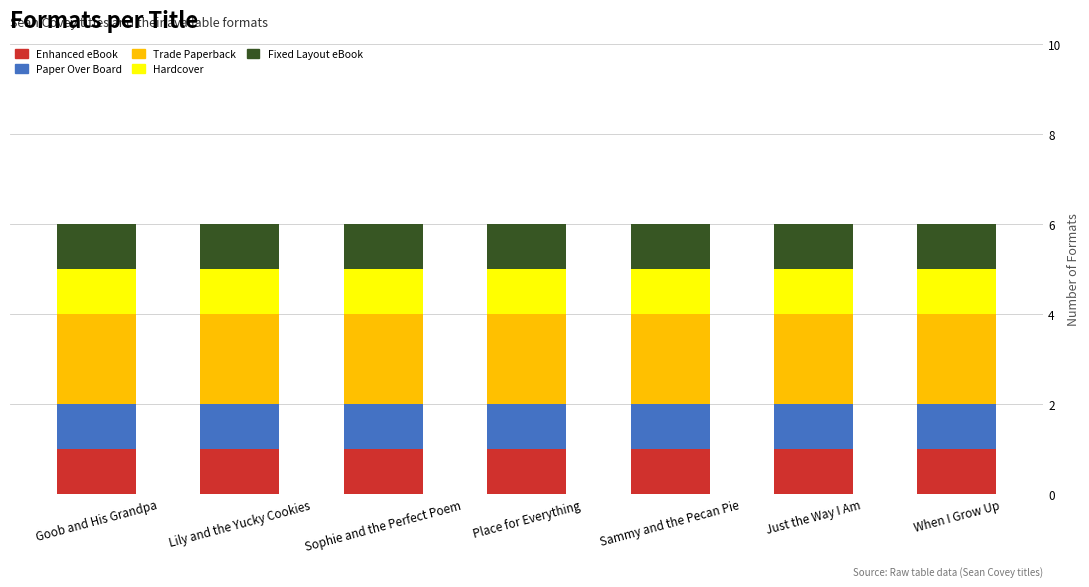

The value of Enhanced eBook at When I Grow Up is 0. True or false?

False